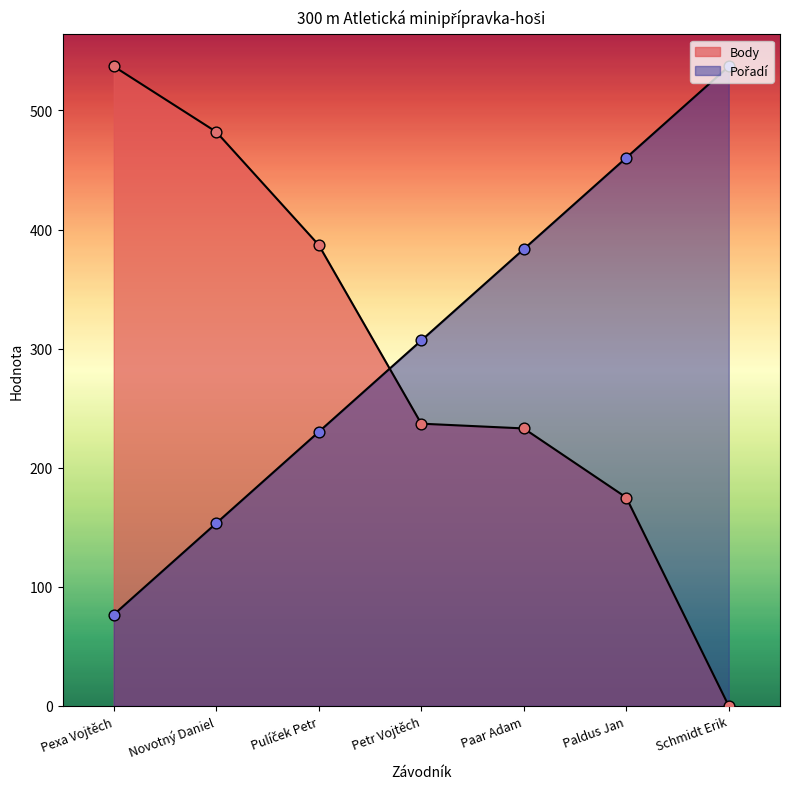

At how many categories does at least one series exceed 321?

6